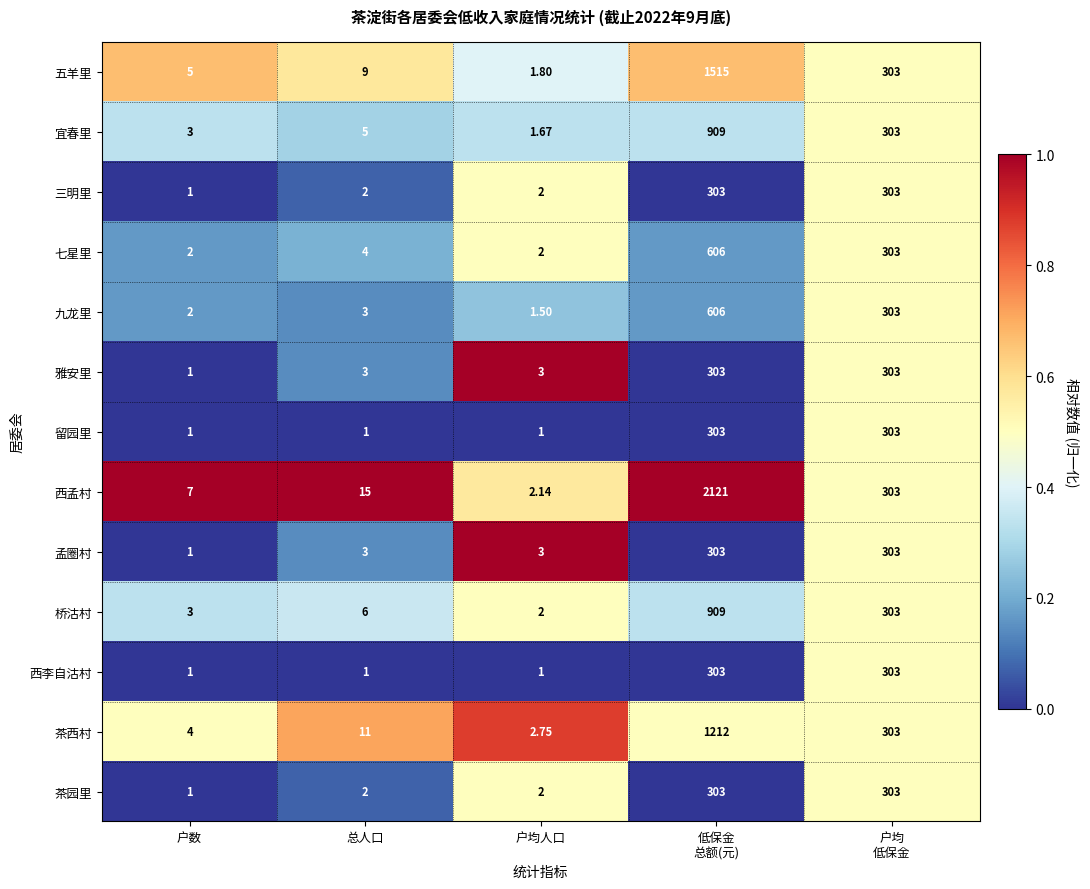

Count the number of categories in the chart.

5